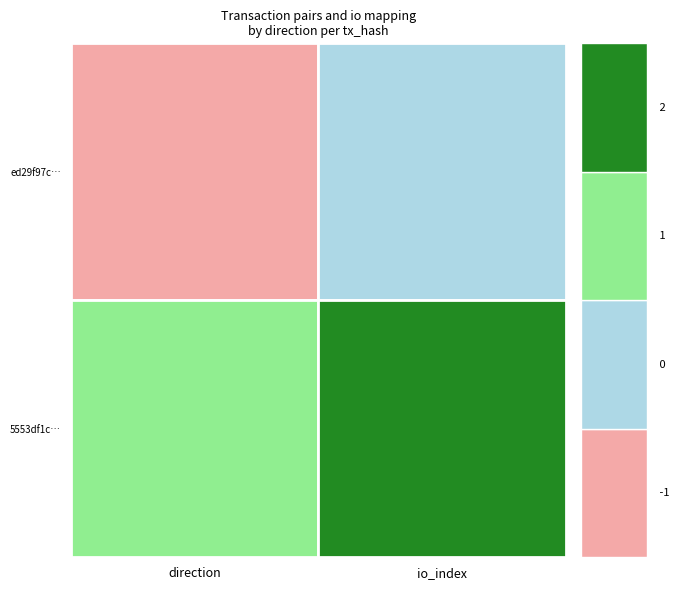

What is the sum of the ed29f97c1d7bcafce80f853ff6ed8be142fd19c values at 1 and 0?

-1